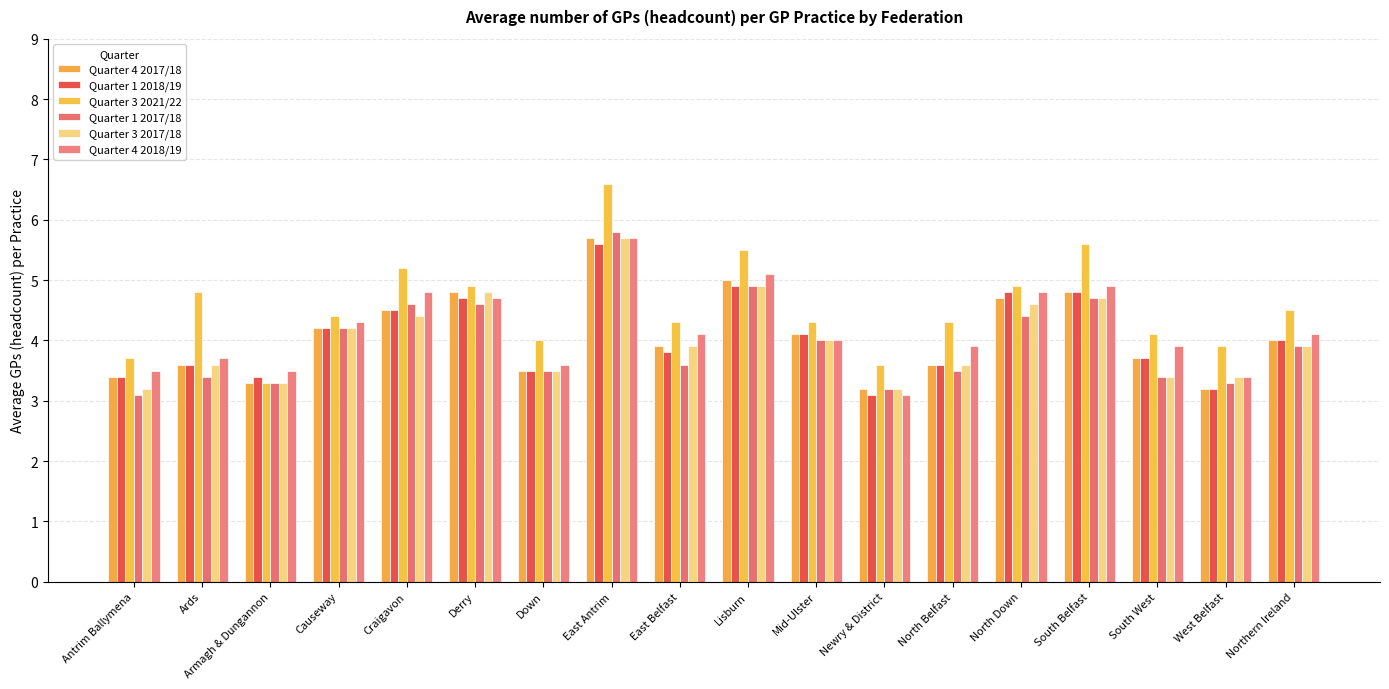

What is the label of the 5th bar from the left?

Craigavon